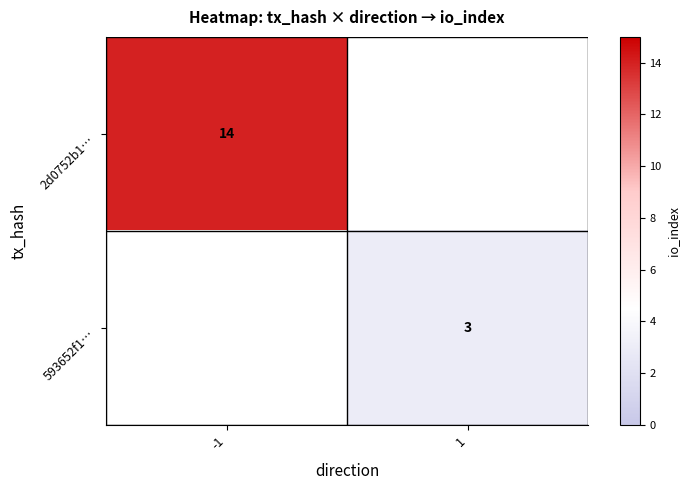

True or false: 593652f1… has a value of 1 at 1.

False